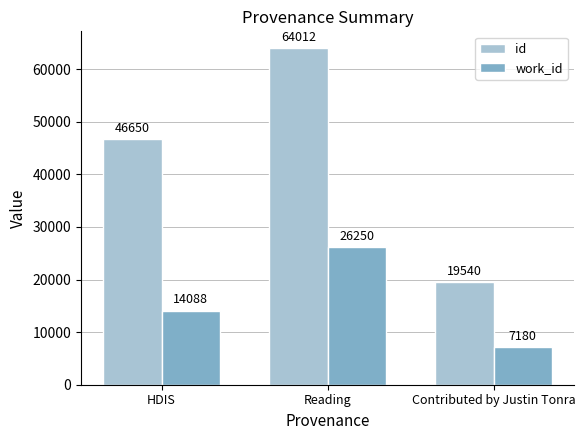

List the labels in order of work_id value, largest first.

Reading, HDIS, Contributed by Justin Tonra